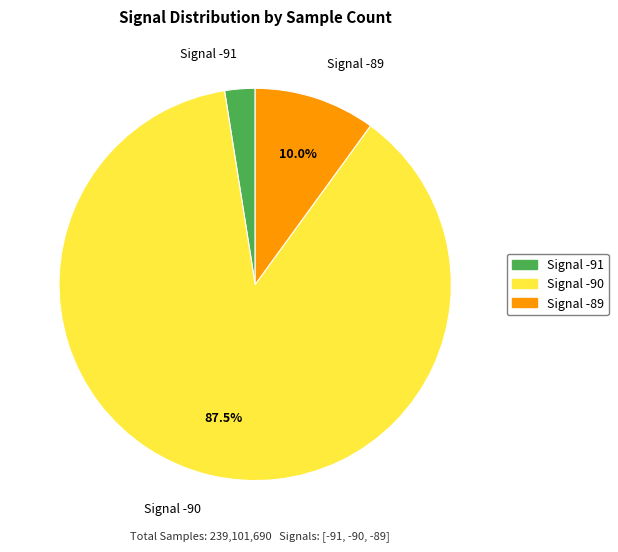

What portion of the pie excludes Signal -89?

90.0%